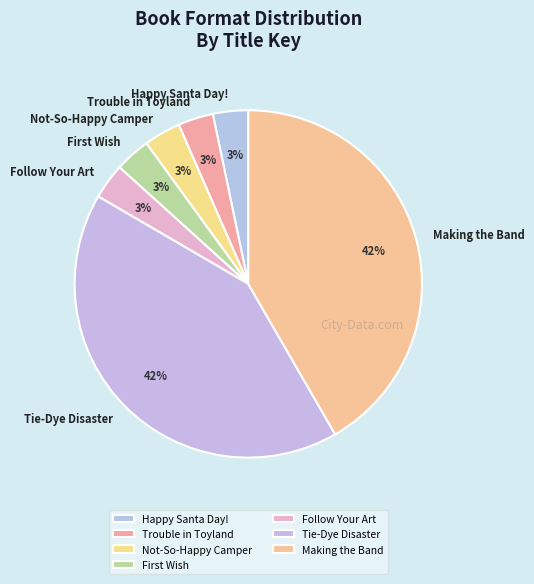

To the nearest percent, what percentage of the pie is Making the Band?

42%